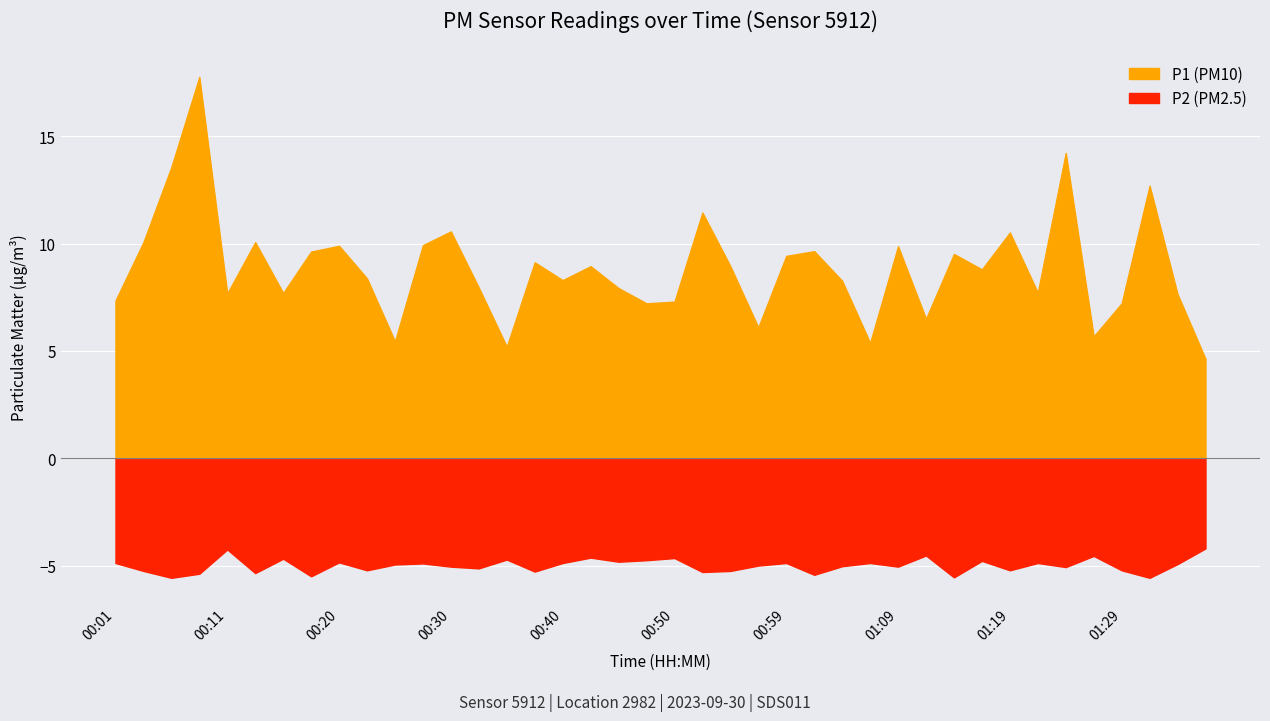

What is the highest value of the P1 series?

17.8